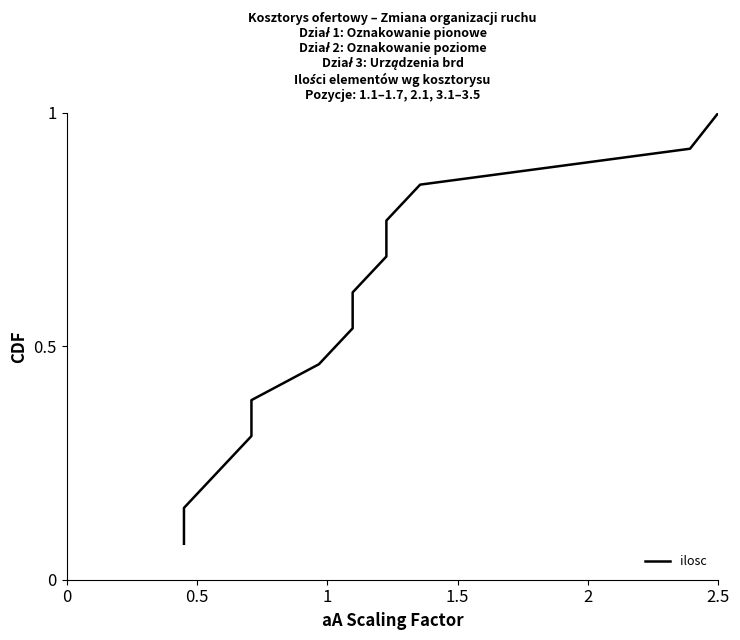

Is this an area chart (filled region under the line)?

No